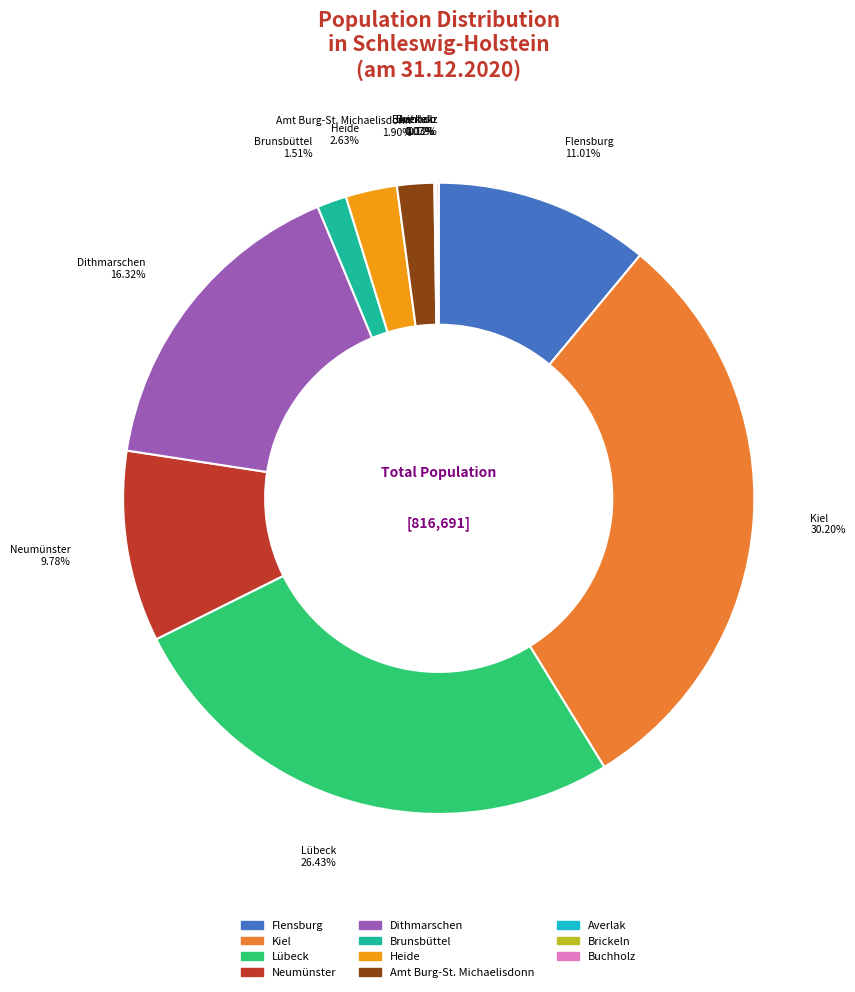

Which has a higher value, Heide or Dithmarschen?

Dithmarschen